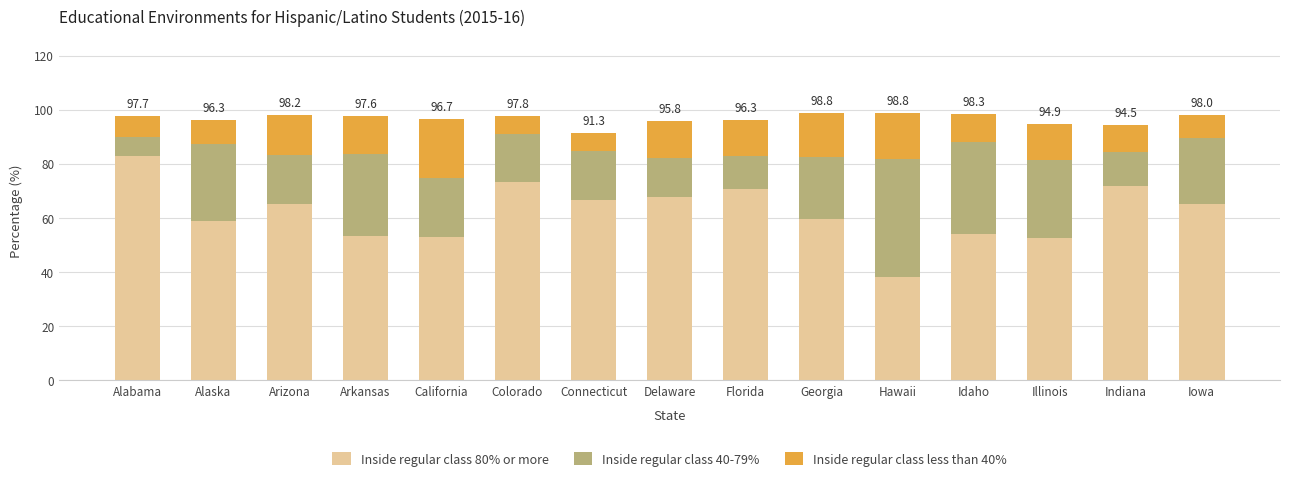

What is the sum of all Inside regular class 80% or more values?

933.0